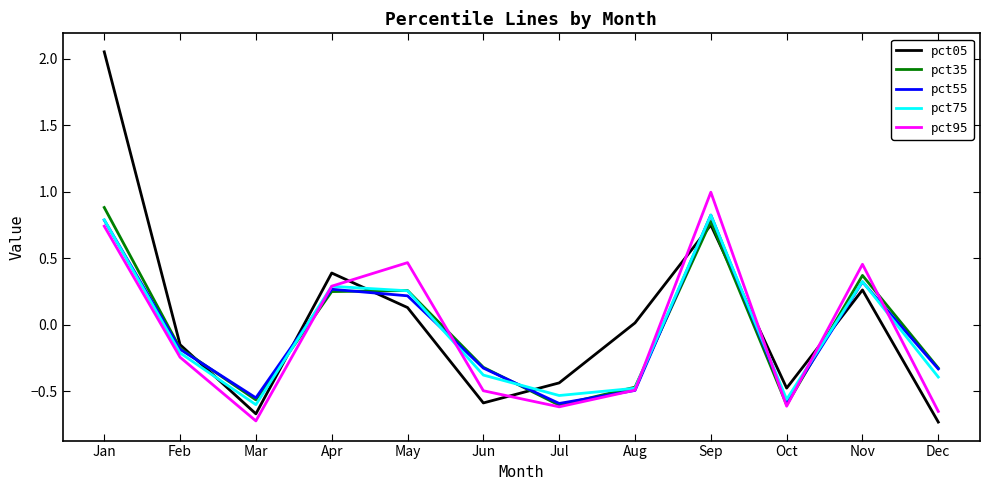

Which series has the largest range (max minus min)?

pct05